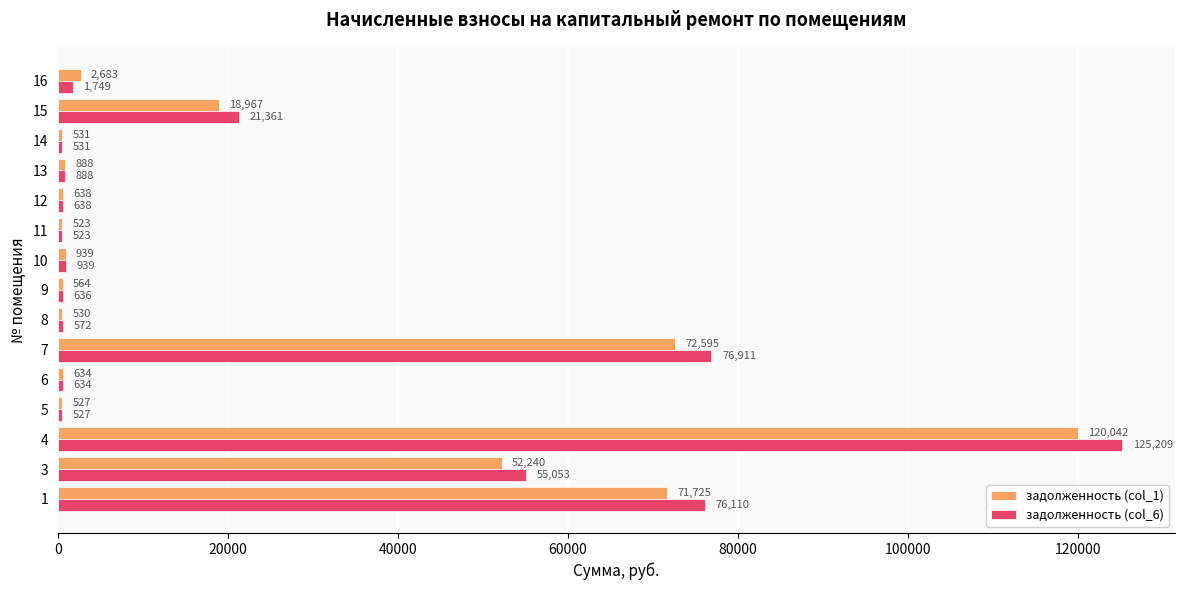

List the series in order of their peak value, lowest first.

задолженность (col_1), задолженность (col_6)